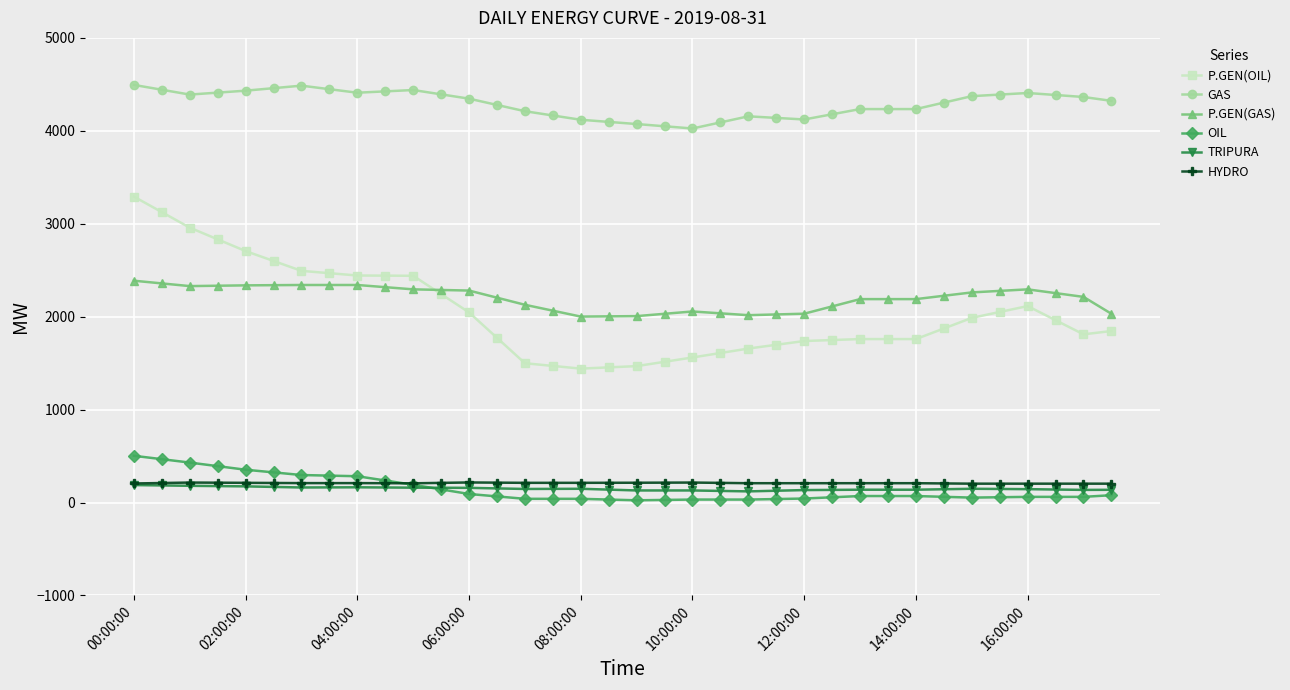

Which series has the largest total across all categories?

GAS